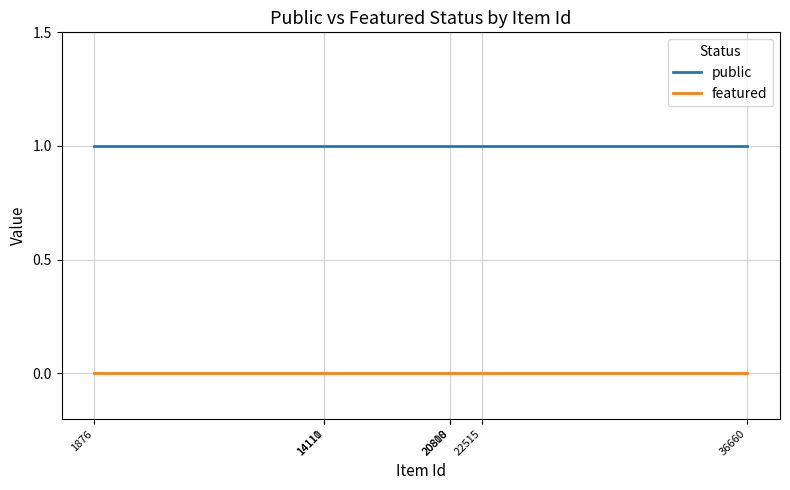

What is the value of the public point at the 5th from the left?

1